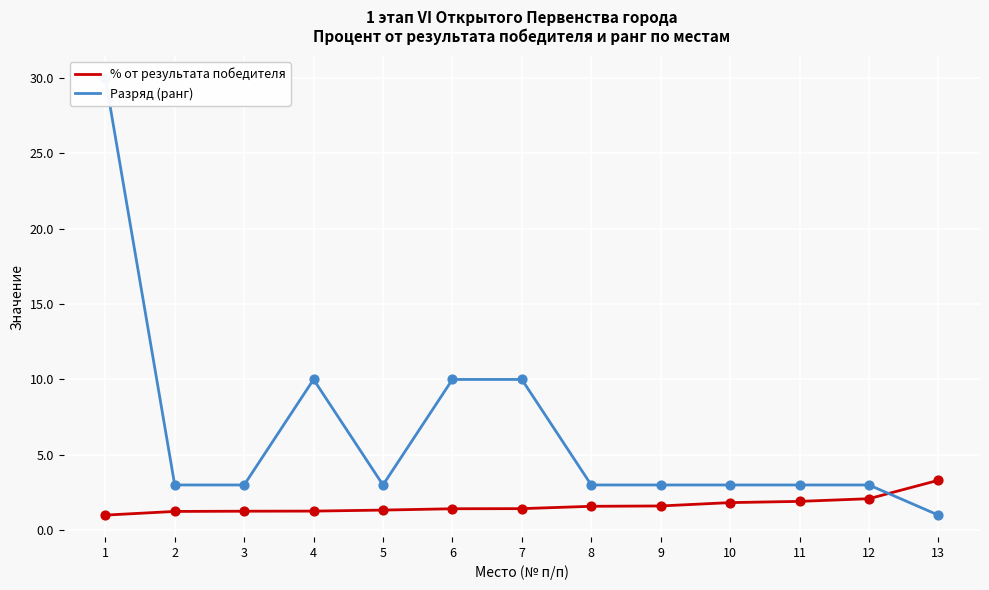

At which category is the sum across all series the highest?

1